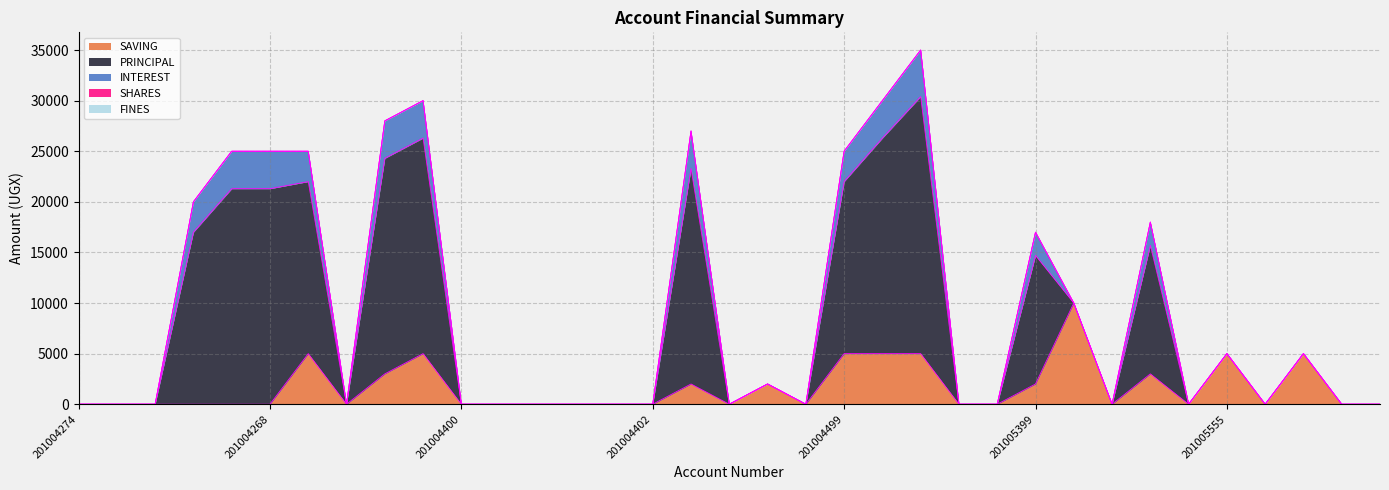

Does the chart have visible grid lines?

Yes